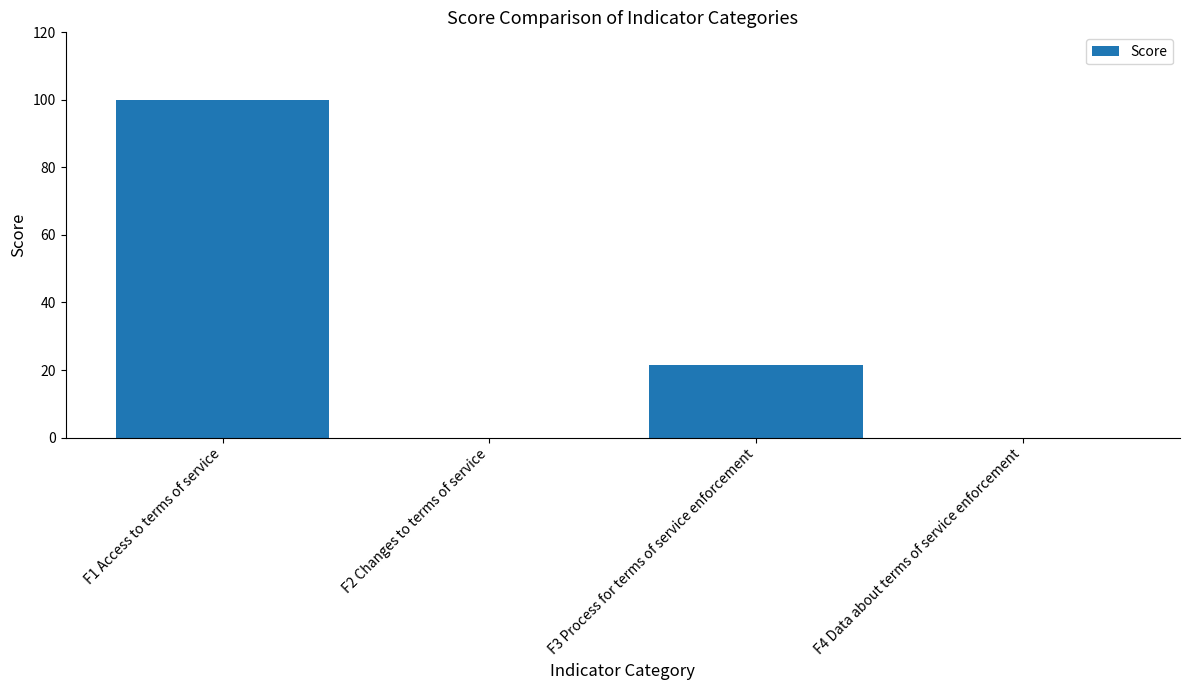

What is the sum of the values at F3 Process for terms of service enforcement and F4 Data about terms of service enforcement?

21.4